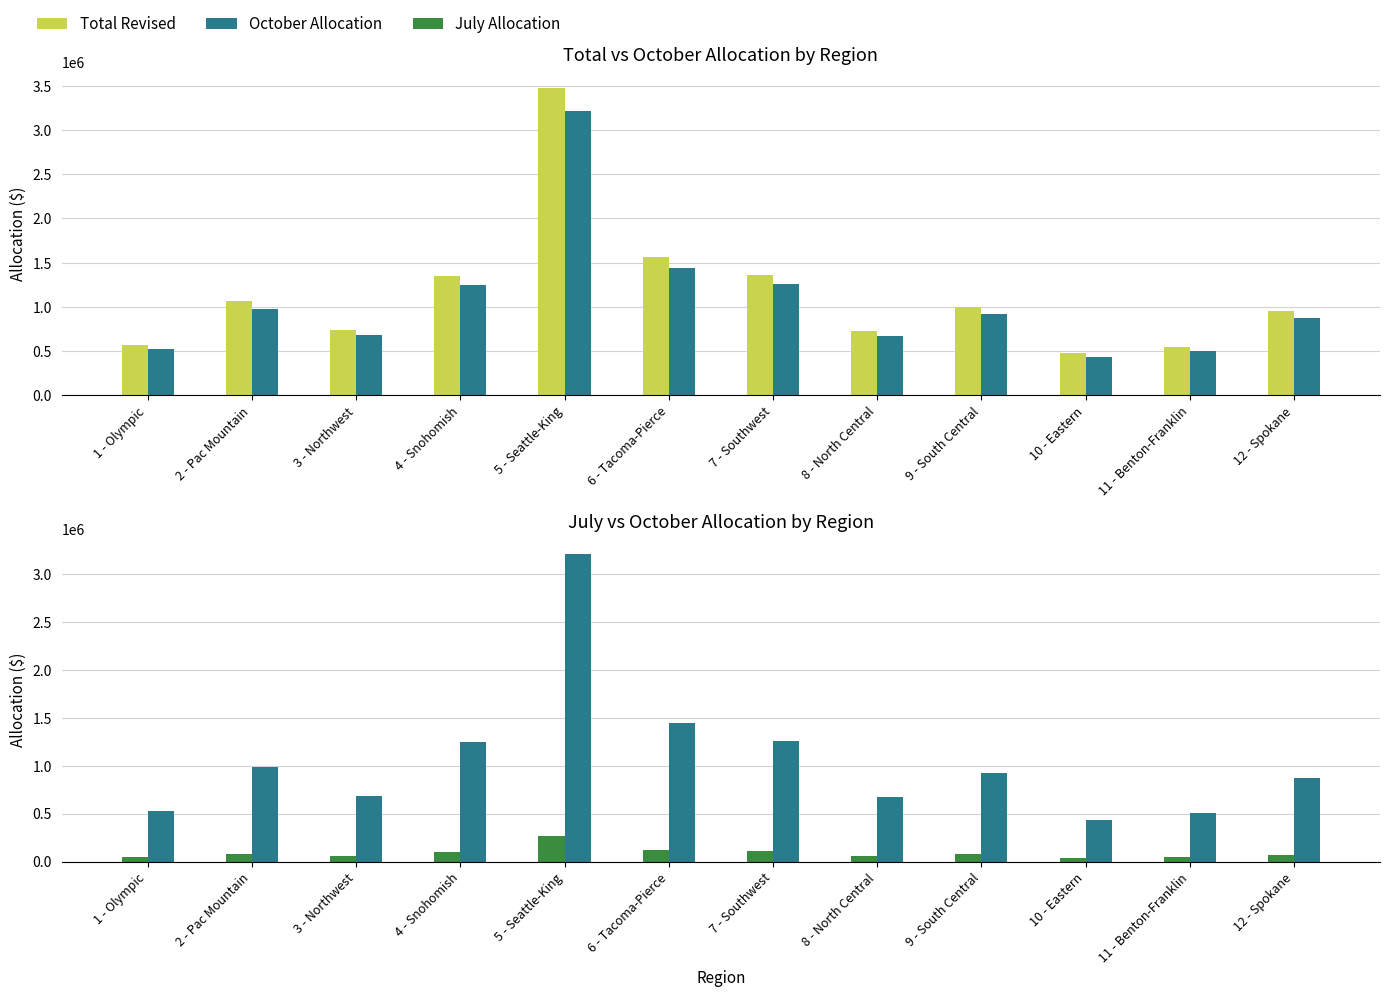

Is the value of Total Revised at 2 - Pac Mountain greater than the value of October Allocation at 1 - Olympic?

Yes